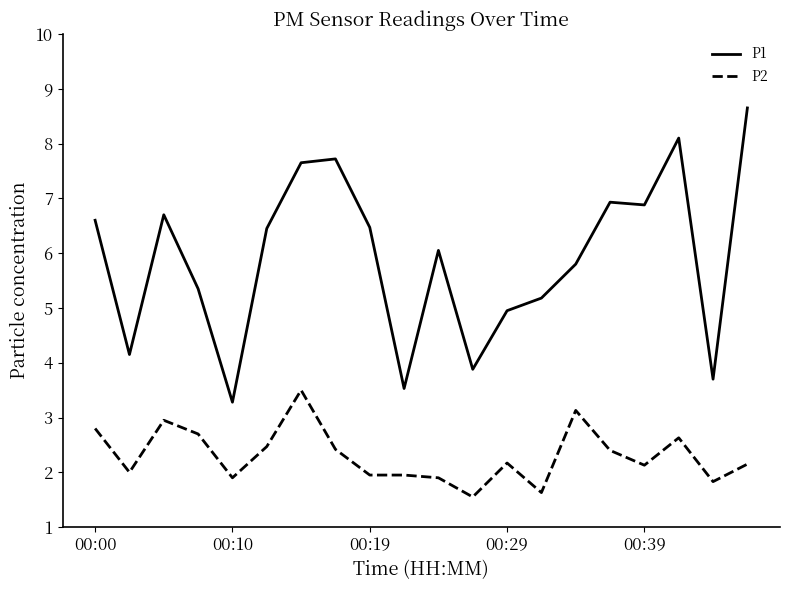

Which series has the largest total across all categories?

P1